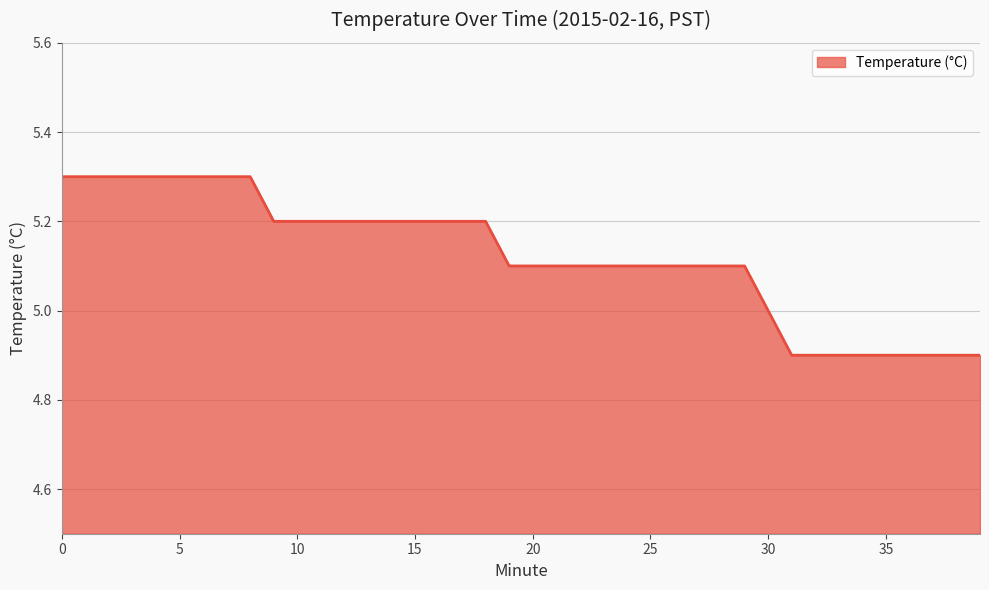

What is the difference between the maximum and minimum values?

0.4